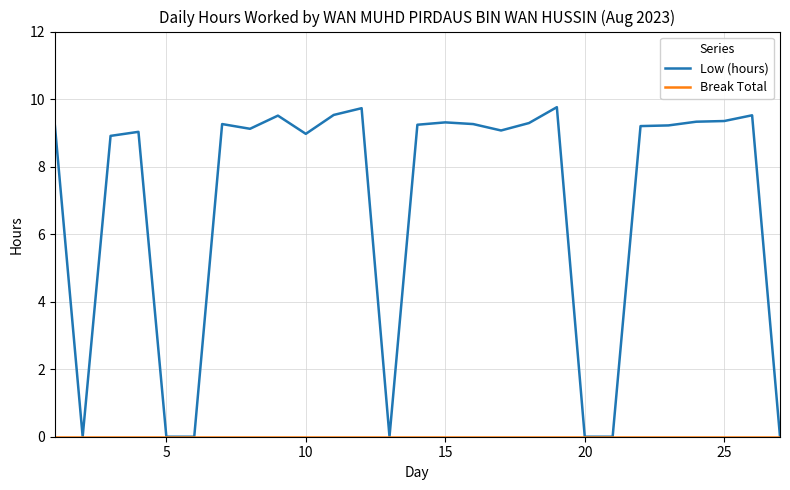

Does the chart display data point markers on the line(s)?

No